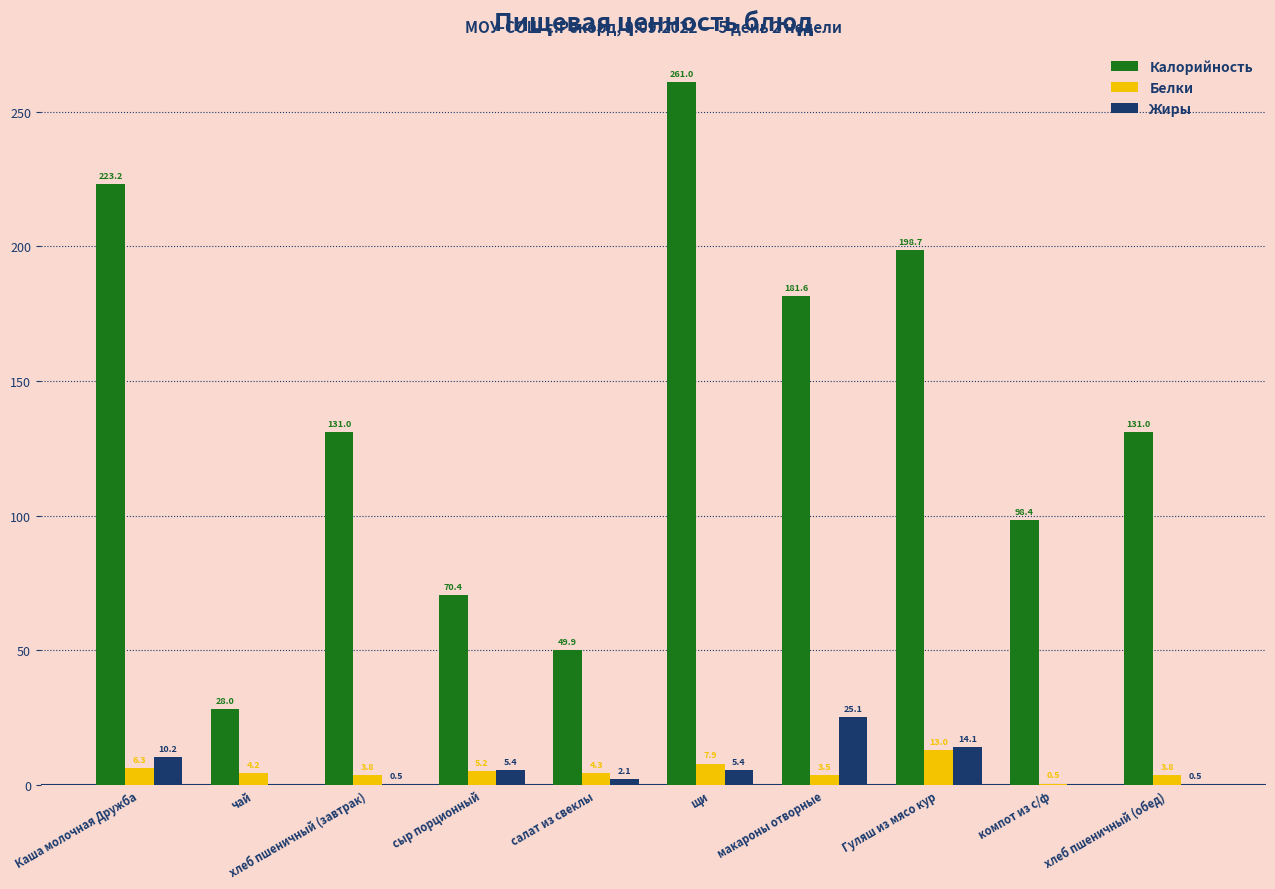

What is the highest value of the Жиры series?

25.1